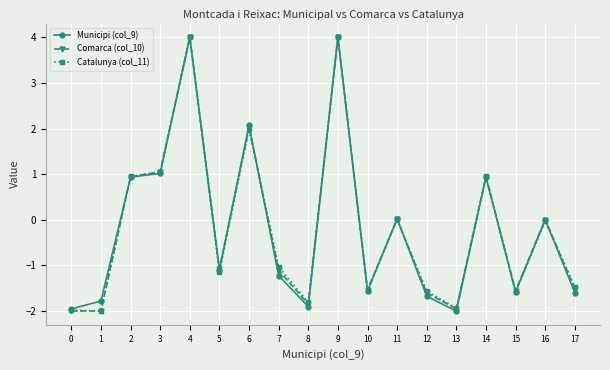

Count the number of categories in the chart.

18